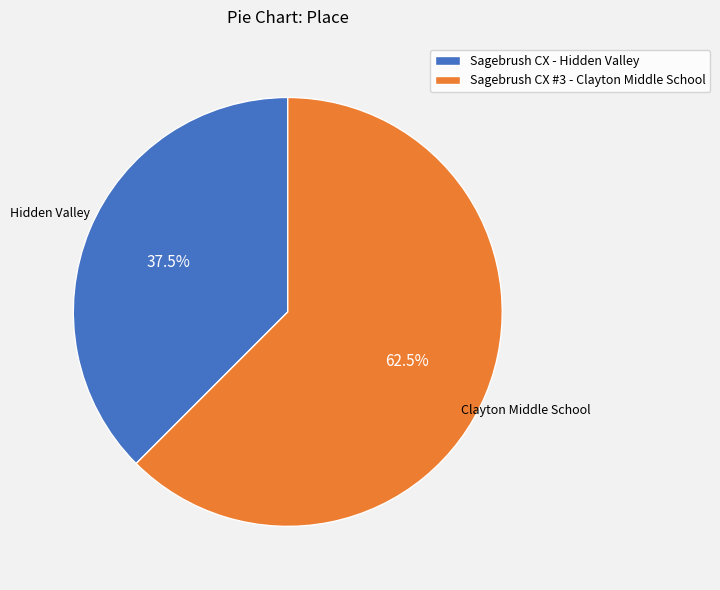

Rank the categories by value from highest to lowest.

Sagebrush CX #3 - Clayton Middle School, Sagebrush CX - Hidden Valley